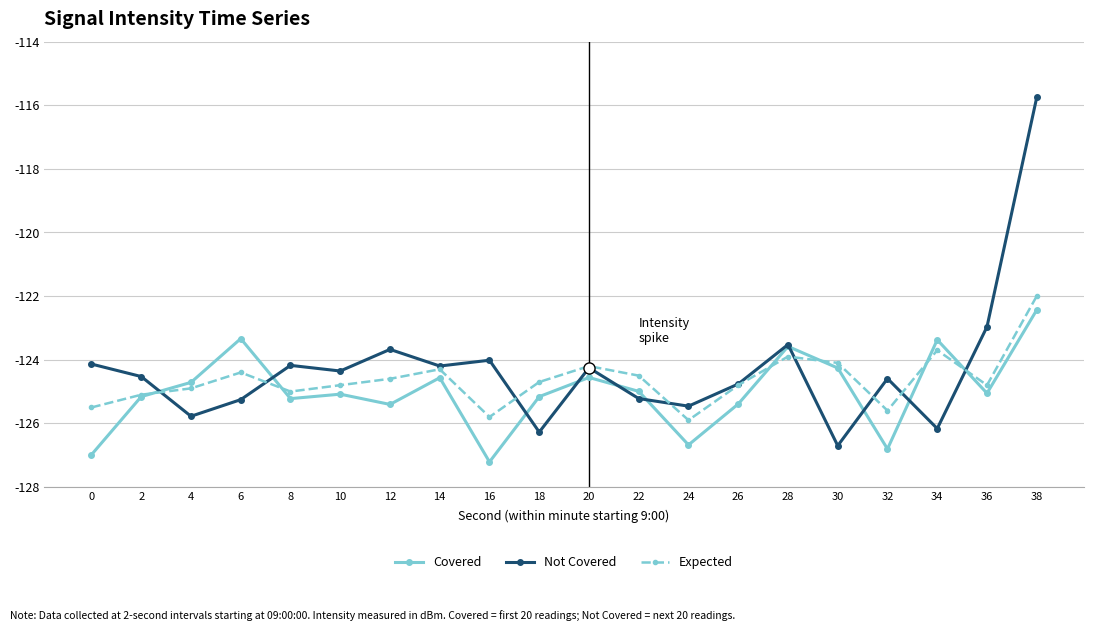

What is the value of the Expected point at the 2nd from the left?

-125.1